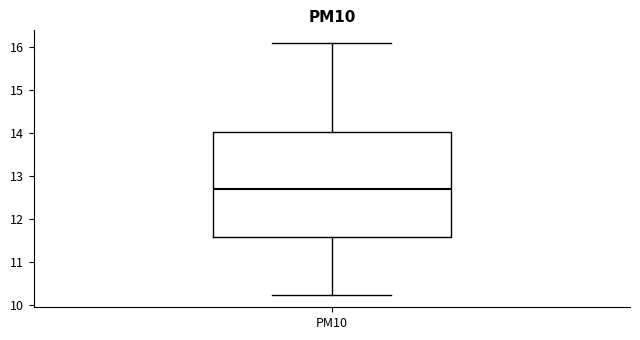

Read this box plot against the y-axis: the position of the median line, the range covered by the box, and the ends of both whiskers. The values are not printed on the chart, so give them approximately, as read against the axis.

median 12.7, box 11.6 to 14.0, whiskers 10.2 to 16.1